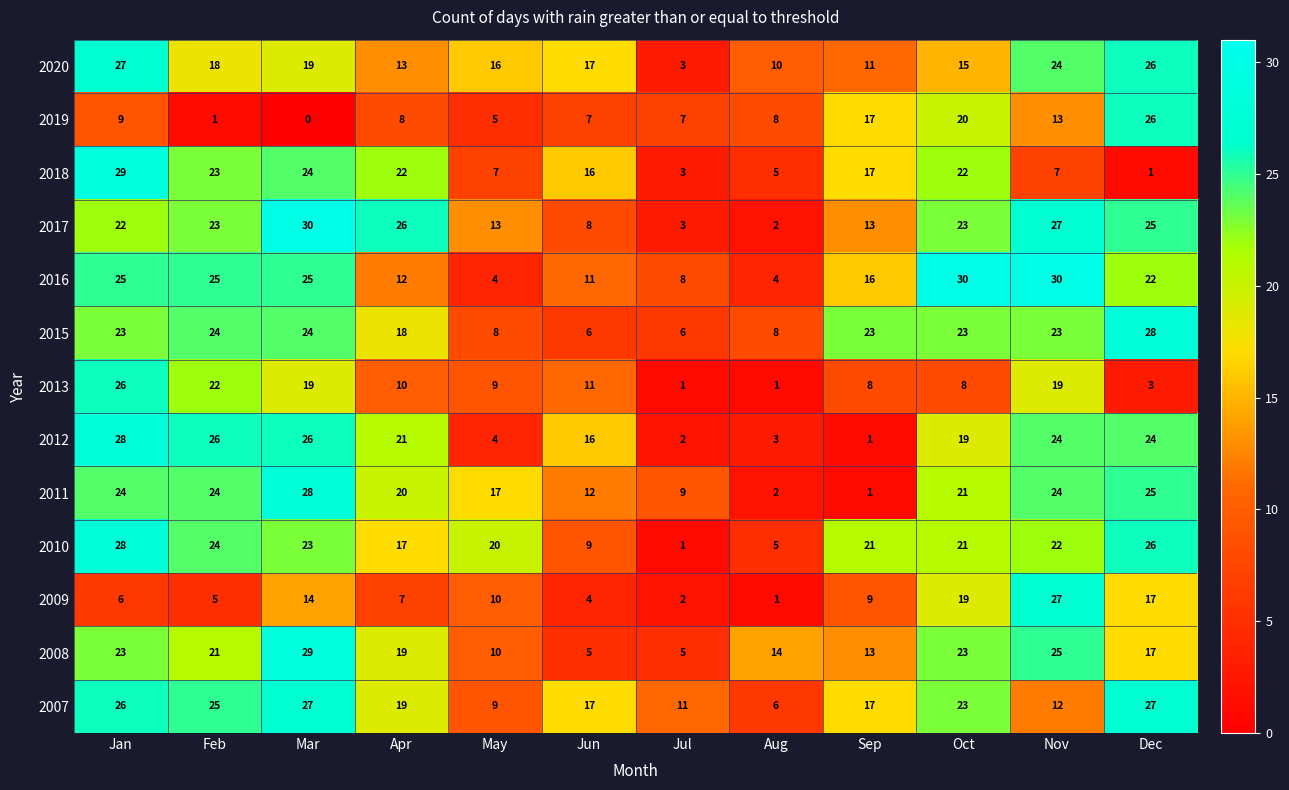

How many categories are shown in the chart?

12